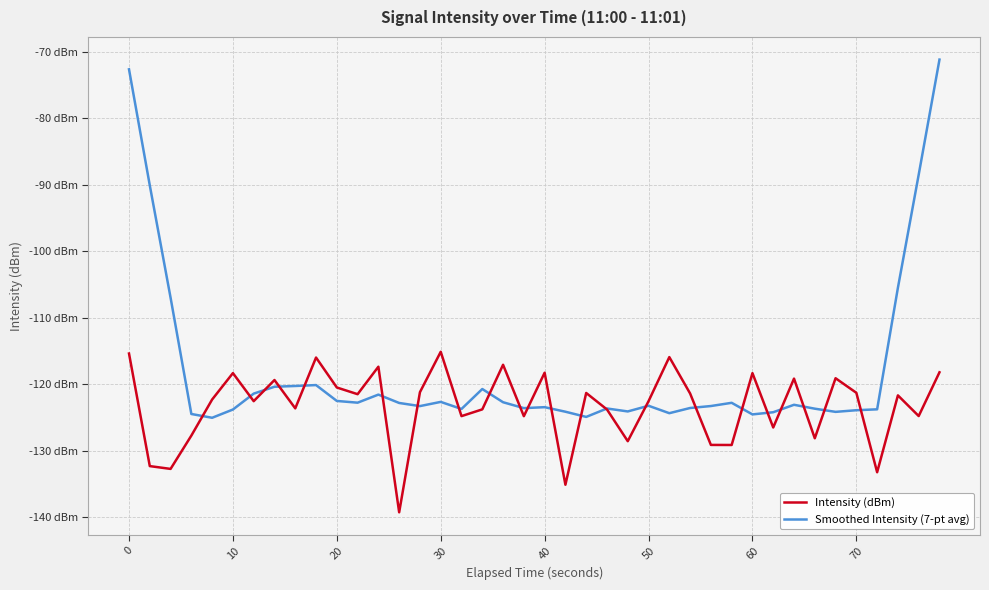

List the series in order of their overall mean, lowest first.

Intensity (dBm), Smoothed Intensity (7-pt avg)